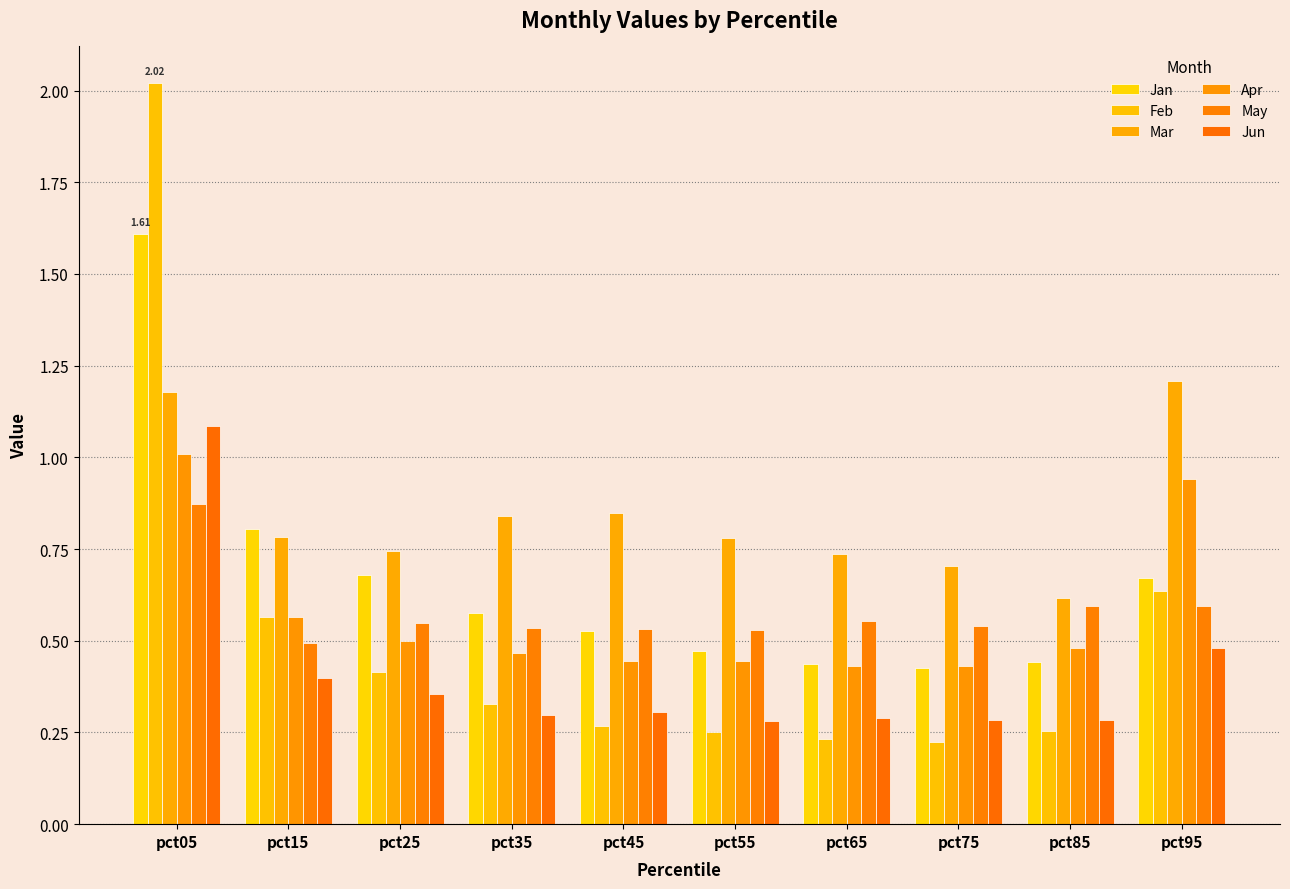

What is the difference between the second highest and second lowest values in the Jan series?

0.4